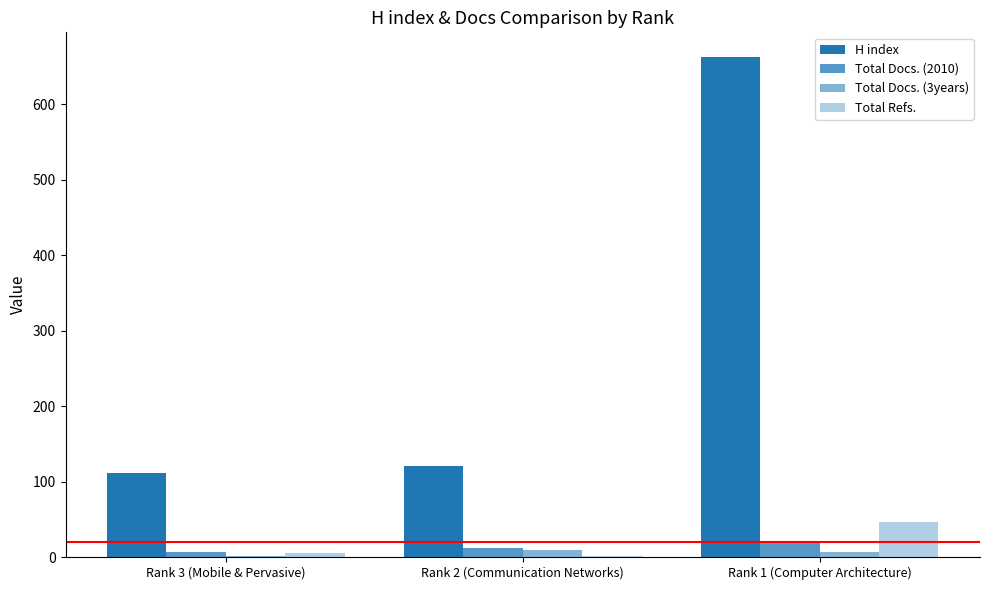

Read the Total Docs. (2010) value at Rank 2 (Communication Networks), to the nearest 10.

10